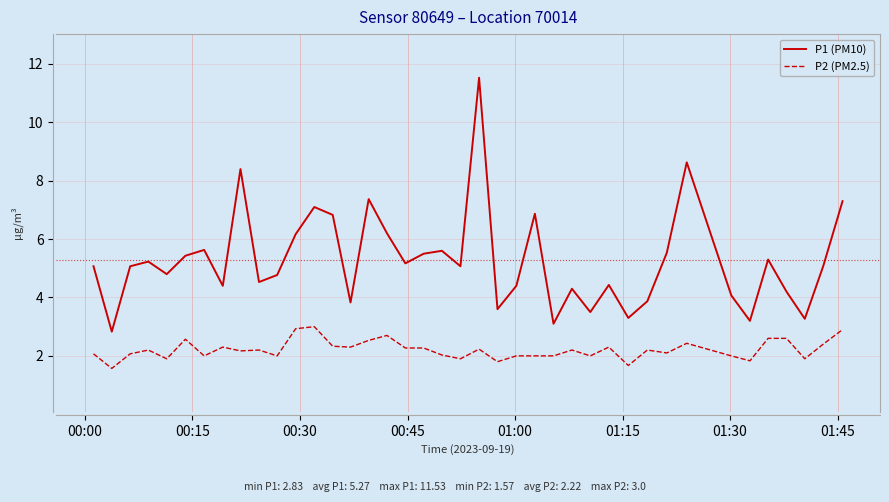

Which series has the largest total across all categories?

P1 (PM10)